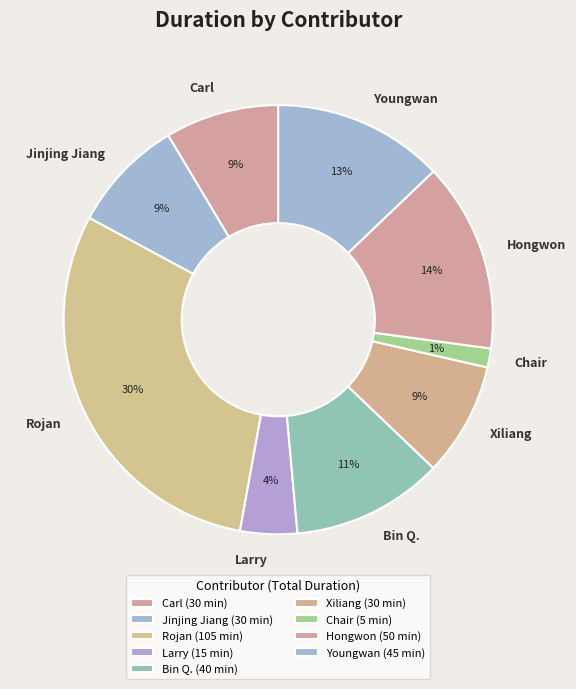

Do Bin Q. and Rojan together represent more than half of the pie?

No